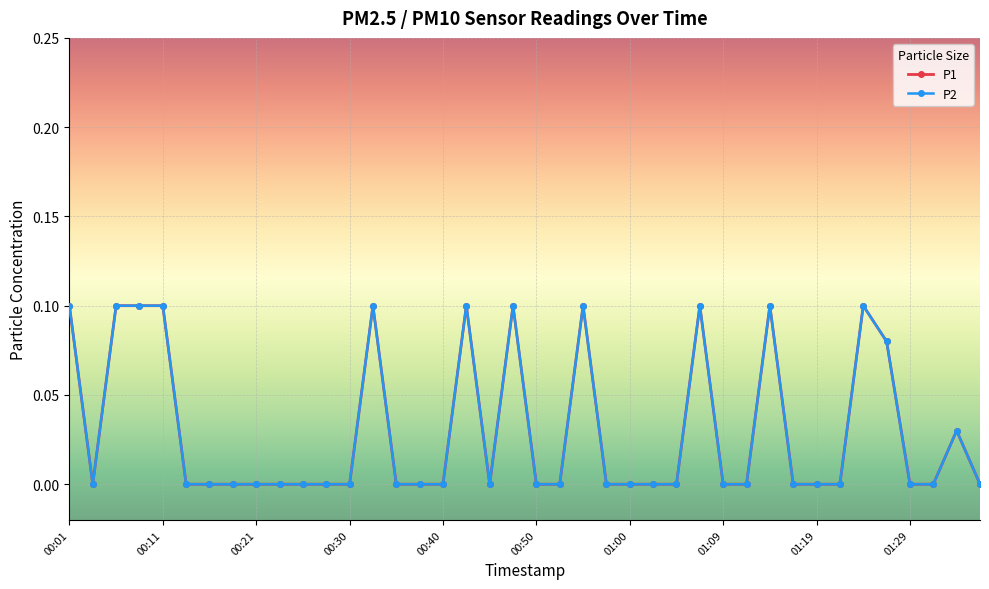

Count the P1 values in the range 0 to 1.

40